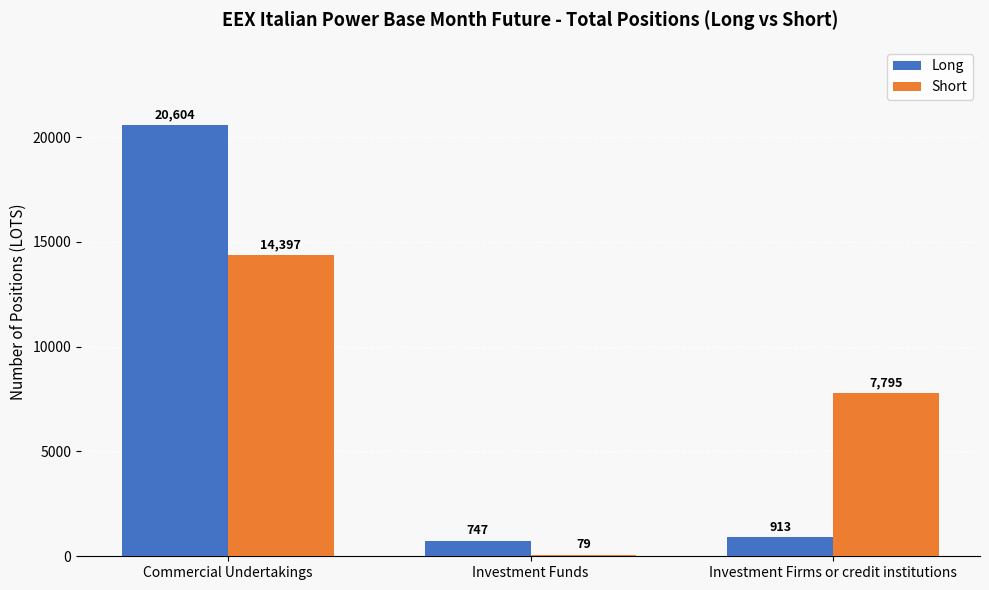

What is the spread (max minus min) of values at Investment Funds?

668